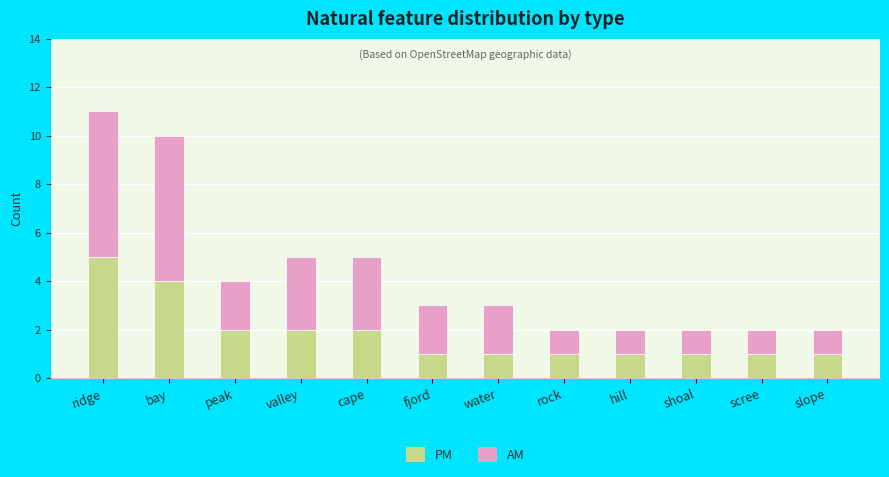

What is the highest value of the PM series?

5